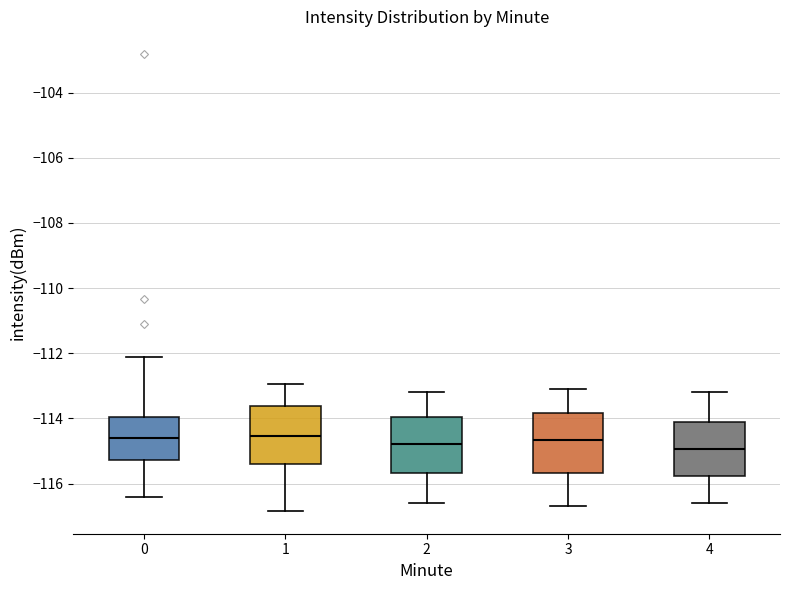

Reading left to right, transcribe this box plot: for each box, give where its median line is, the range the box spans, and where its two whiskers end, as read against the y-axis. The values are not printed on the chart, so give them approximately, as read against the axis.

0: median -114.6, box -115.2 to -114.0, whiskers -116.4 to -112.2
1: median -114.6, box -115.4 to -113.6, whiskers -116.8 to -113.0
2: median -114.8, box -115.6 to -114.0, whiskers -116.6 to -113.2
3: median -114.6, box -115.6 to -113.8, whiskers -116.6 to -113.0
4: median -115.0, box -115.8 to -114.2, whiskers -116.6 to -113.2